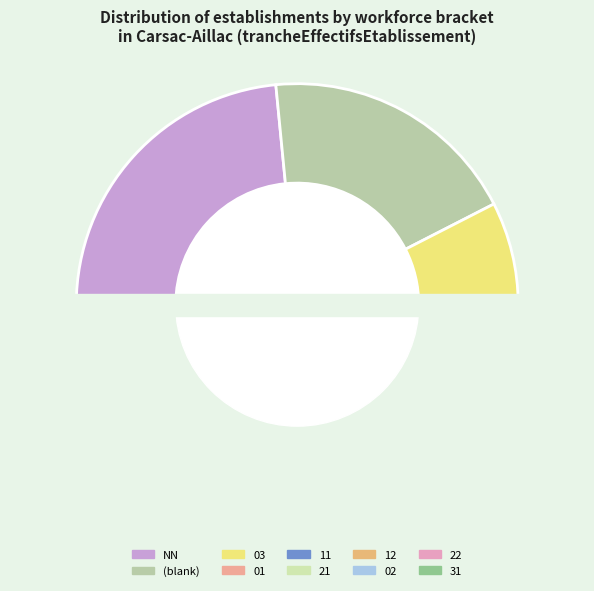

Does any single category account for the majority?

No